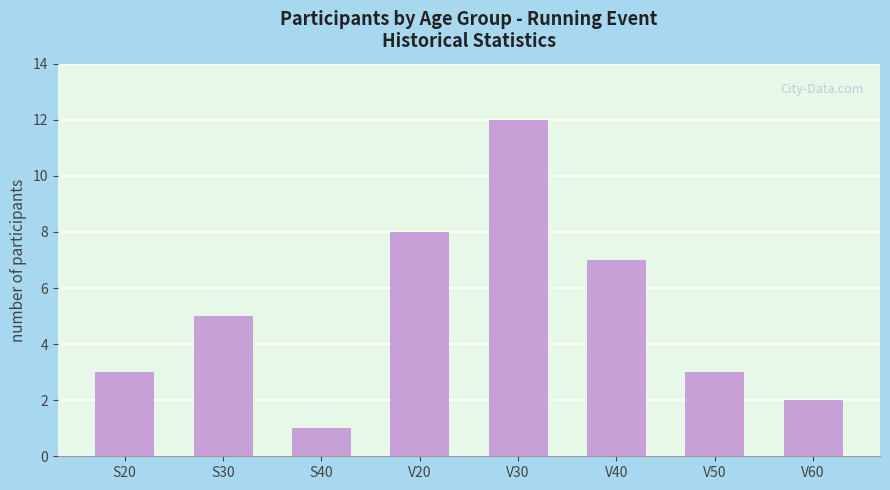

Reading right to left, list all the values displayed in this chart.

2	3	7	12	8	1	5	3